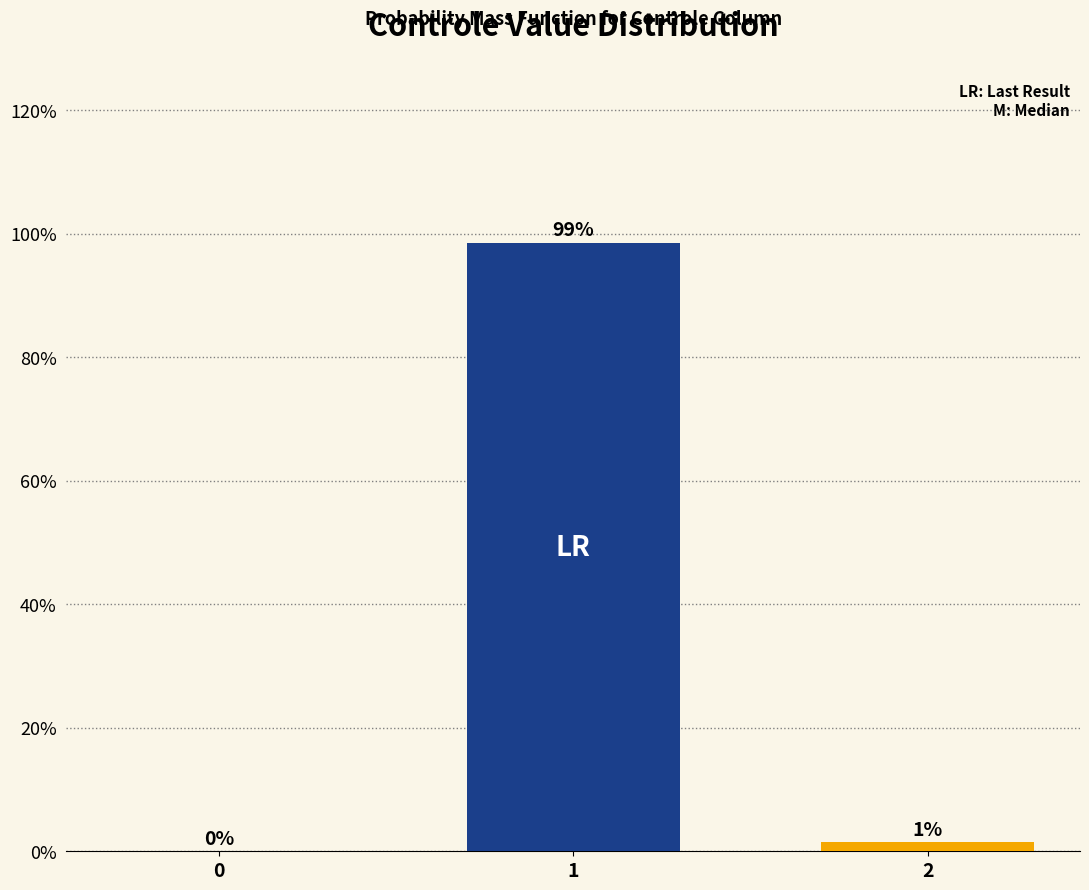

Are the bars horizontal?

No